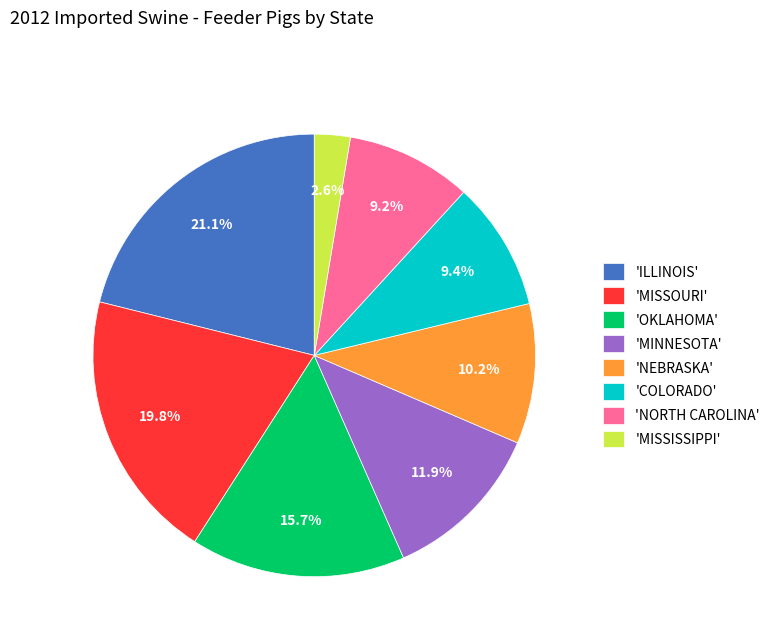

Combined, do 'NEBRASKA' and 'MISSISSIPPI' account for over 50%?

No